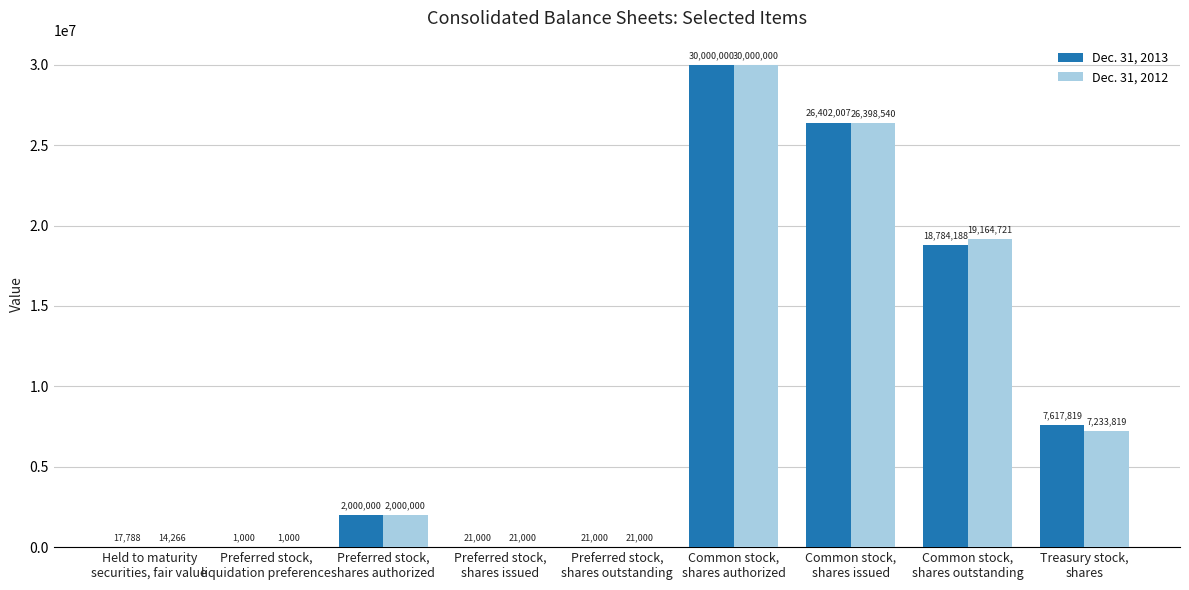

What is the maximum value shown in the chart?

30000000